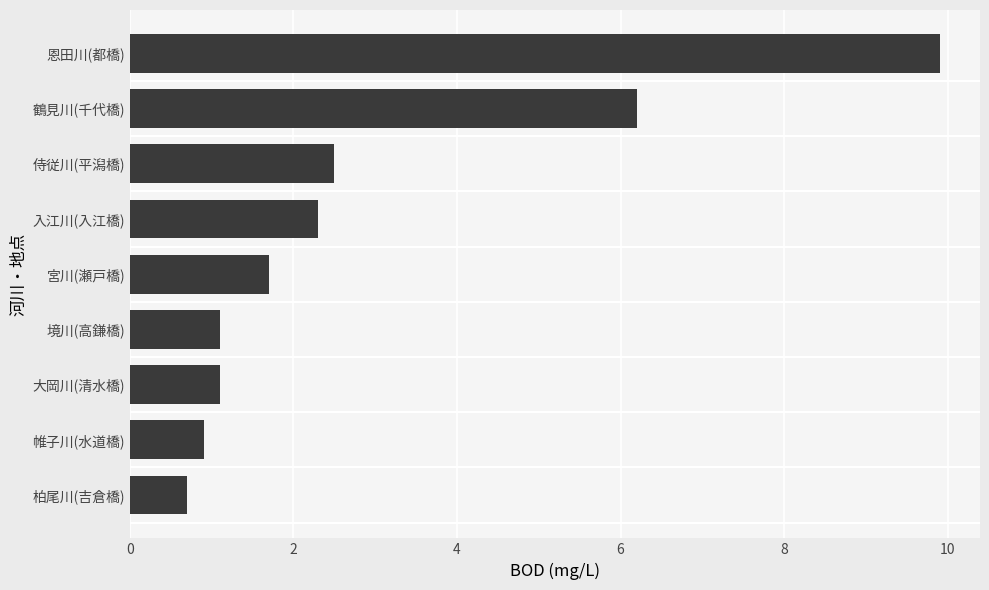

What is the change in value from 侍従川(平潟橋) to 鶴見川(千代橋)?

+3.7